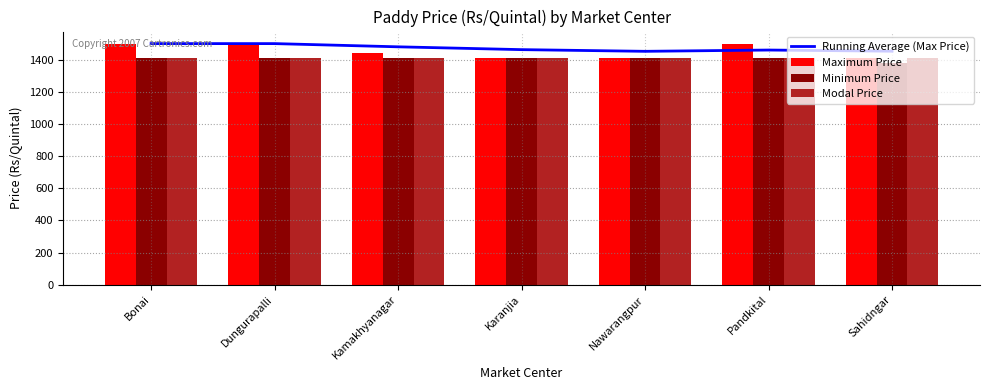

What position from the right is Sahidngar?

1